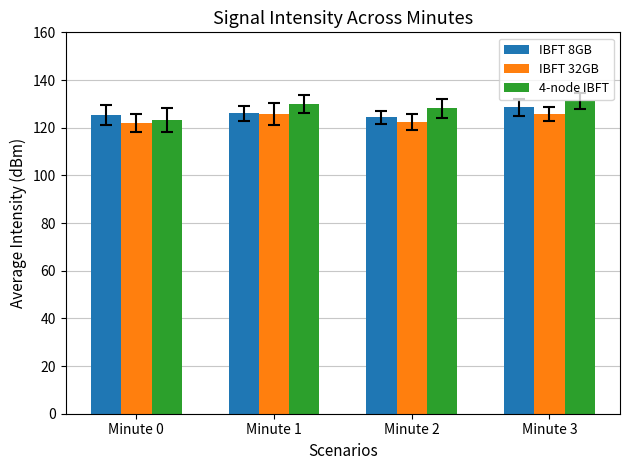

The value of IBFT 32GB at Minute 1 is 125.7. True or false?

True